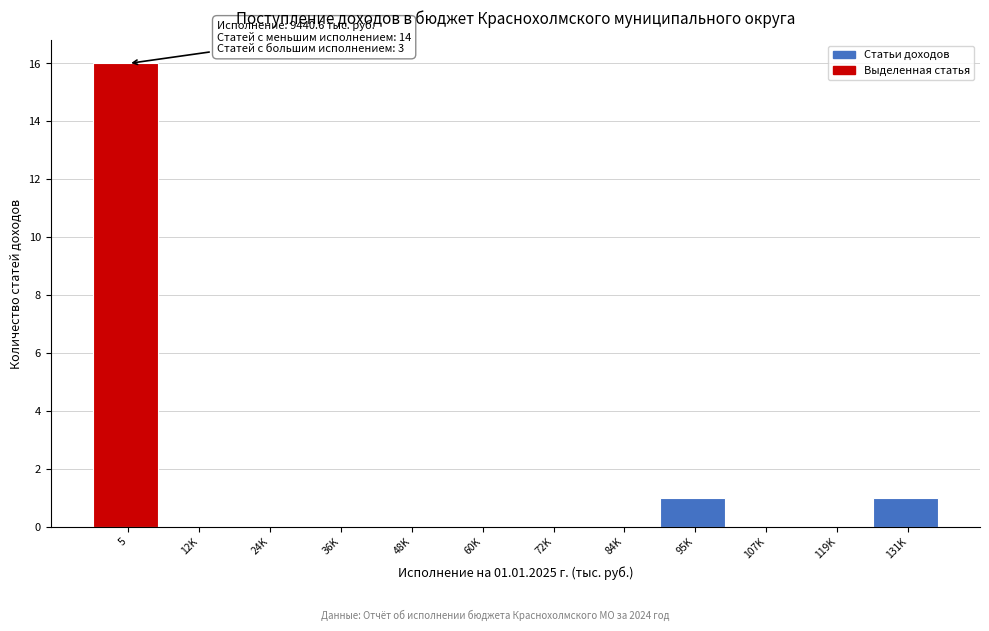

Reading left to right, extract all data points from this chart.

5=16	12K=0	24K=0	36K=0	48K=0	60K=0	72K=0	84K=0	95K=1	107K=0	119K=0	131K=1